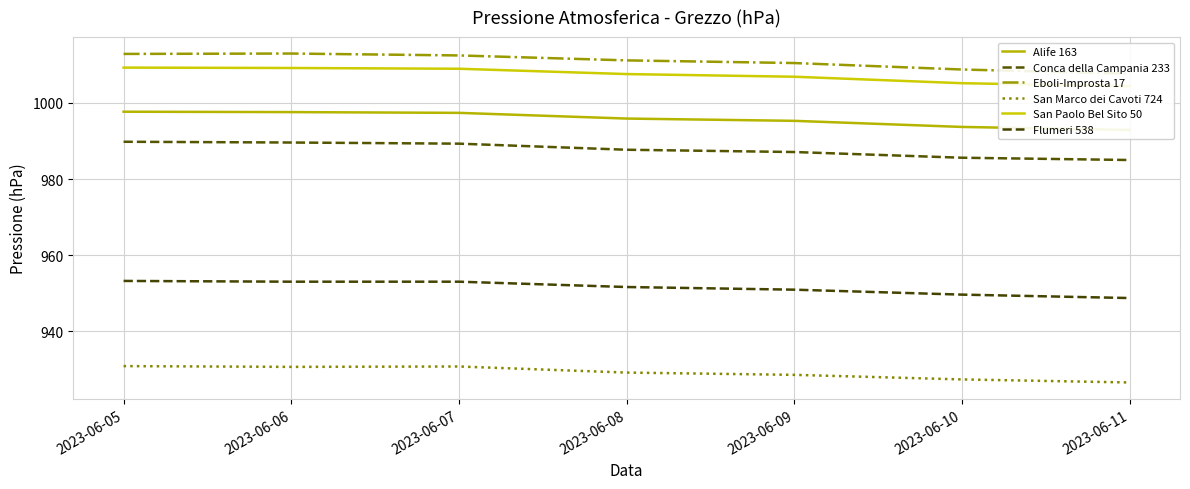

Which series has the largest range (max minus min)?

Eboli-Improsta 17